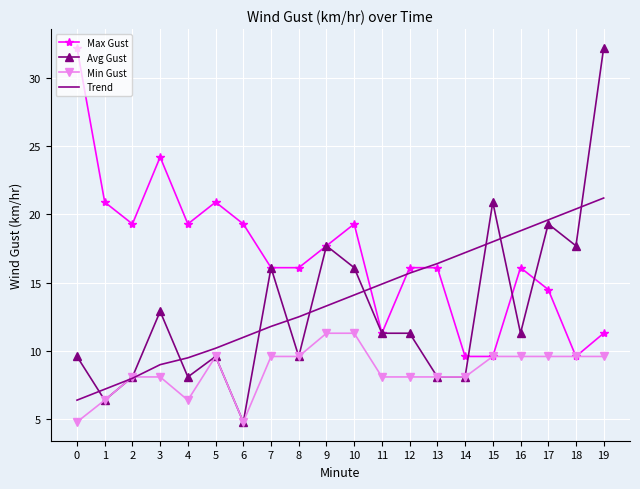

Rank the series at 12 from highest to lowest value.

Max Gust, Trend, Avg Gust, Min Gust